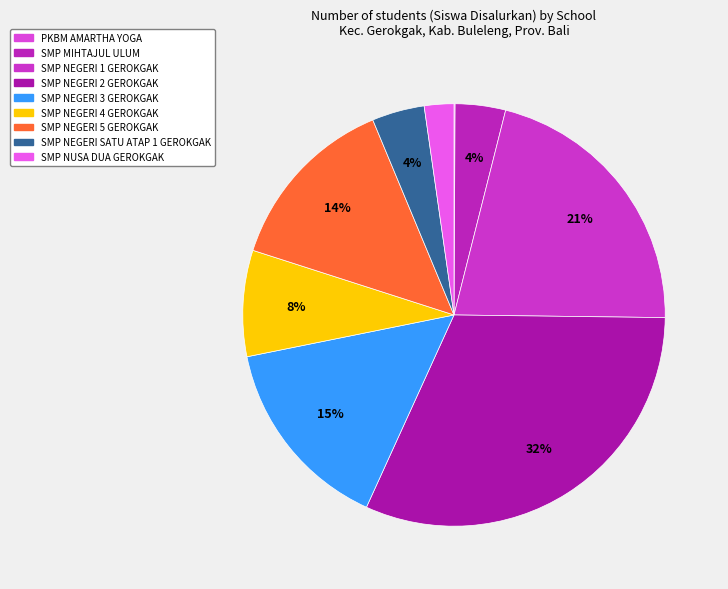

To the nearest percent, what is the difference between the largest and smallest slice percentages?

32%